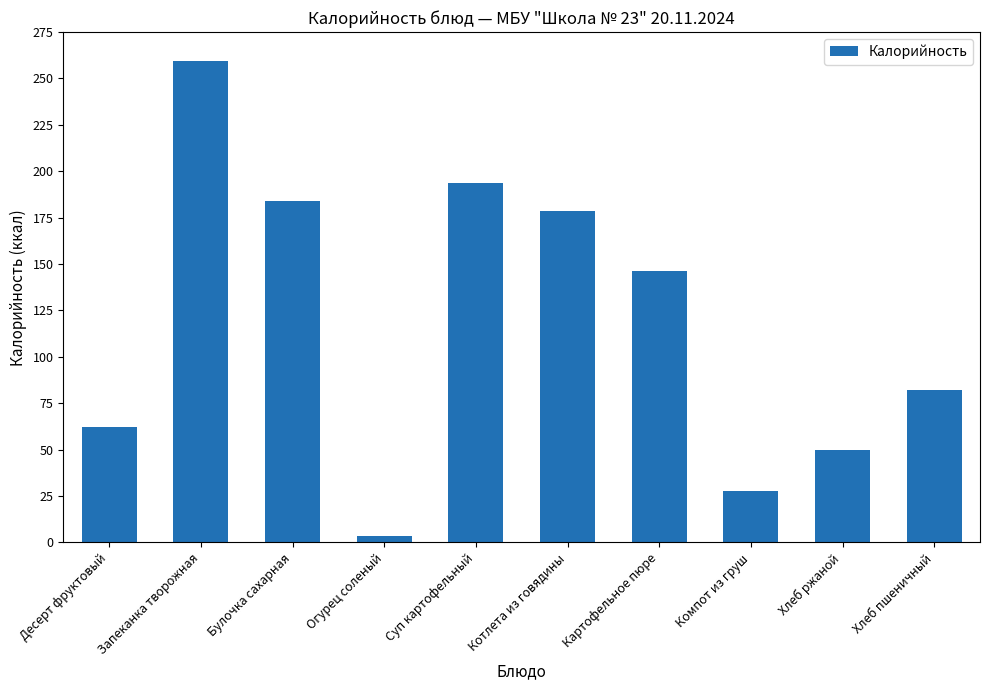

What position from the left is Булочка сахарная?

3